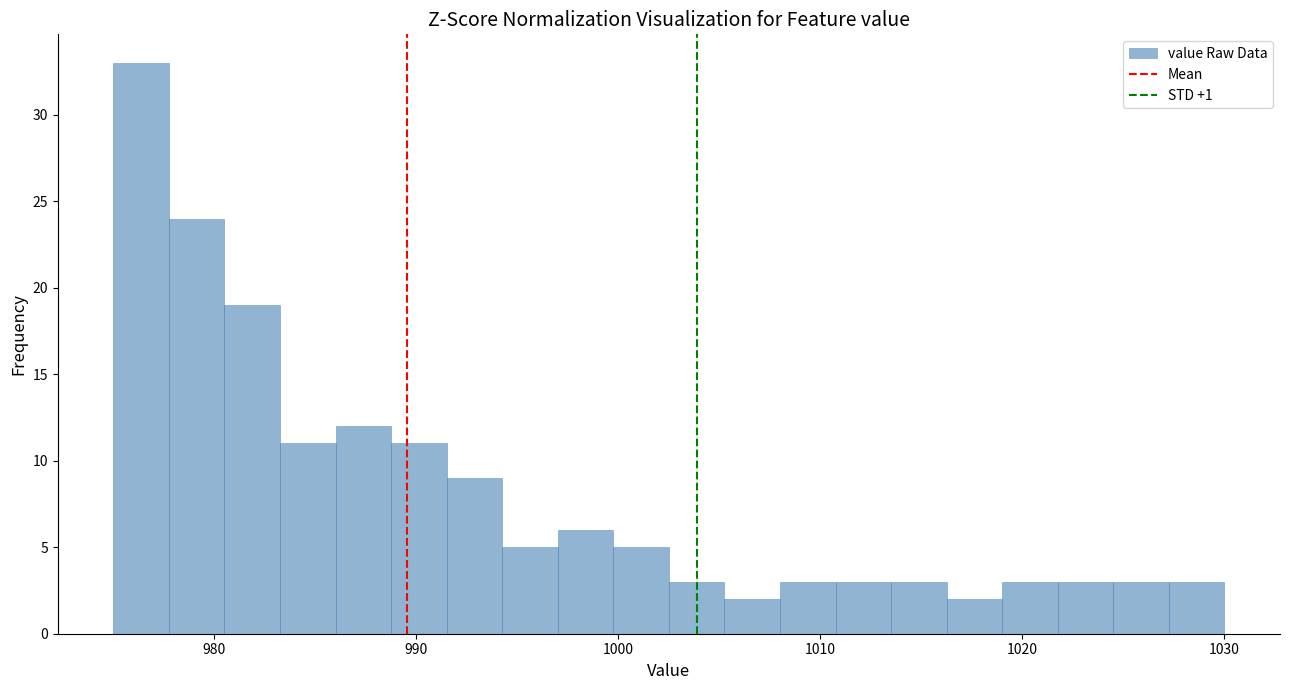

Around what value on the x-axis is the tallest bar? Give the approximate position of its centre, as read against the axis.

976